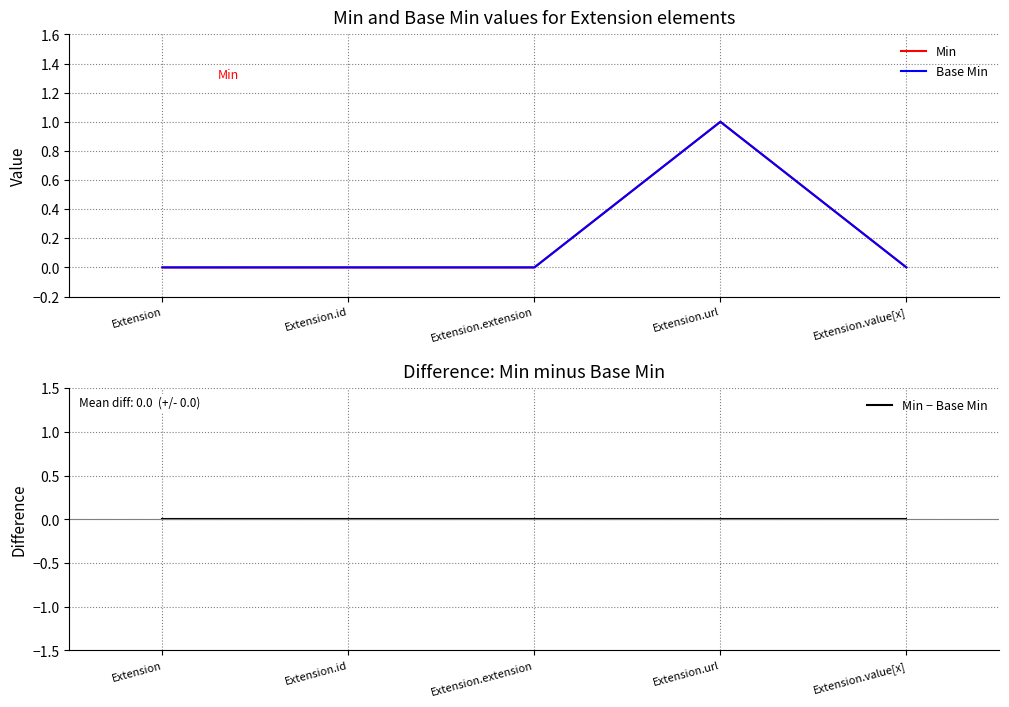

Does the chart display data point markers on the line(s)?

No